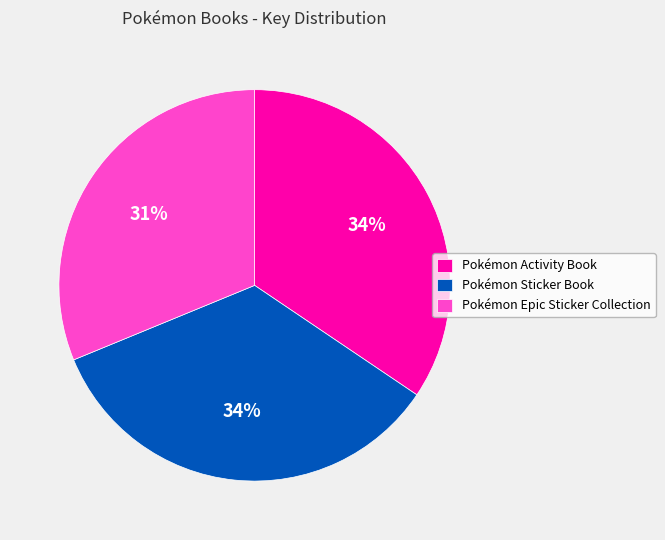

The Pokémon Sticker Book slice represents 28% of the pie. True or false?

False